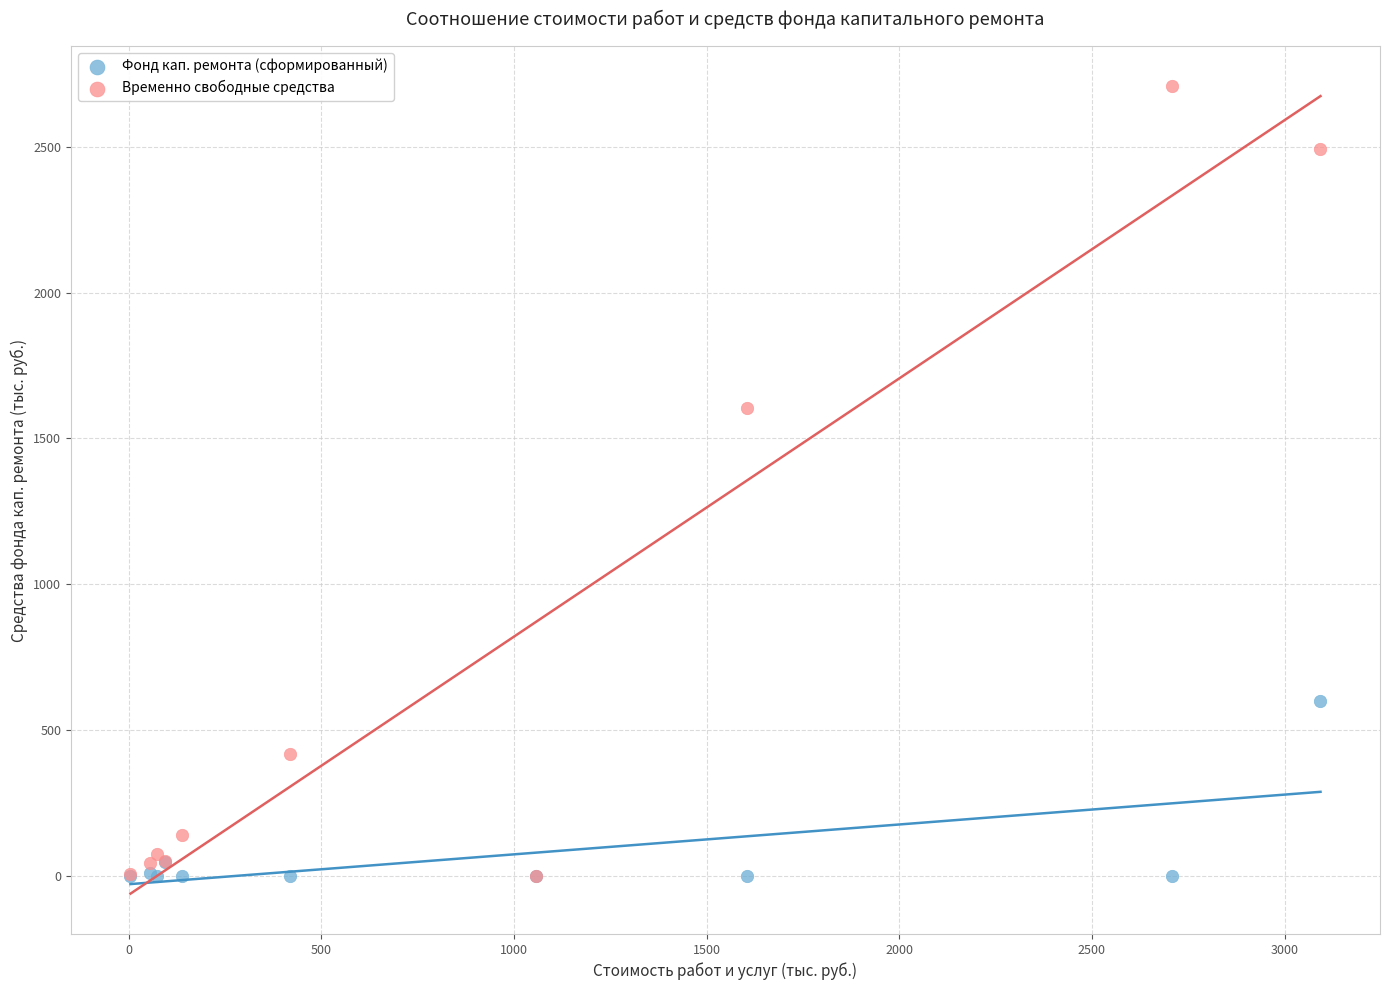

In the Временно свободные средства series, what Y value is closest to 1353?

1604.6